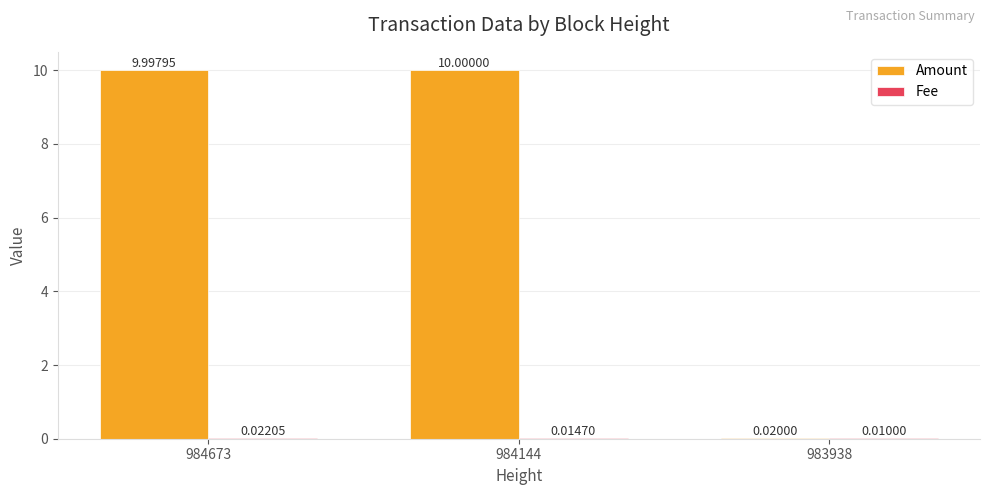

Which series changed the most between 984144 and 983938?

Amount